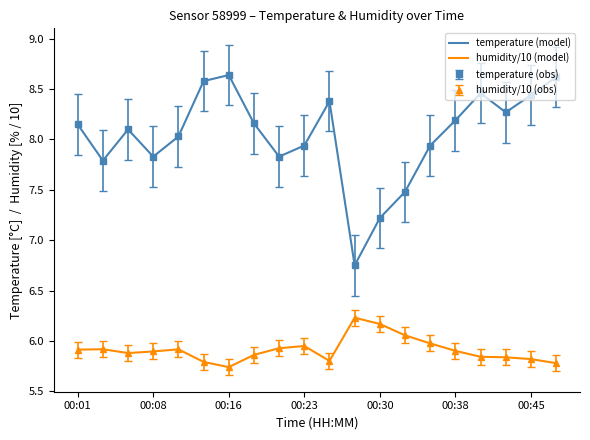

What is the greatest value displayed?

8.6